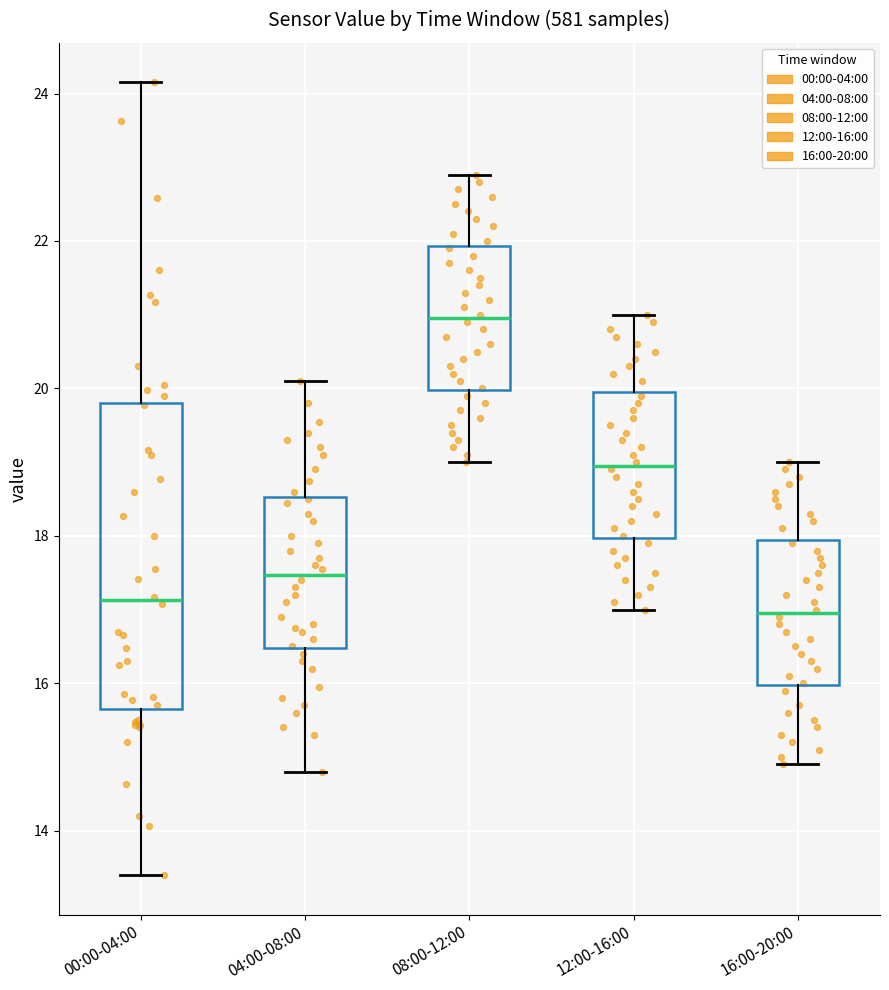

Reading left to right, transcribe this box plot: for each box, give where its median line is, the range the box spans, and where its two whiskers end, as read against the y-axis. The values are not printed on the chart, so give them approximately, as read against the axis.

00:00-04:00: median 17.2, box 15.6 to 19.8, whiskers 13.4 to 24.2
04:00-08:00: median 17.4, box 16.4 to 18.6, whiskers 14.8 to 20.2
08:00-12:00: median 21.0, box 20.0 to 22.0, whiskers 19.0 to 23.0
12:00-16:00: median 19.0, box 18.0 to 20.0, whiskers 17.0 to 21.0
16:00-20:00: median 17.0, box 16.0 to 18.0, whiskers 15.0 to 19.0